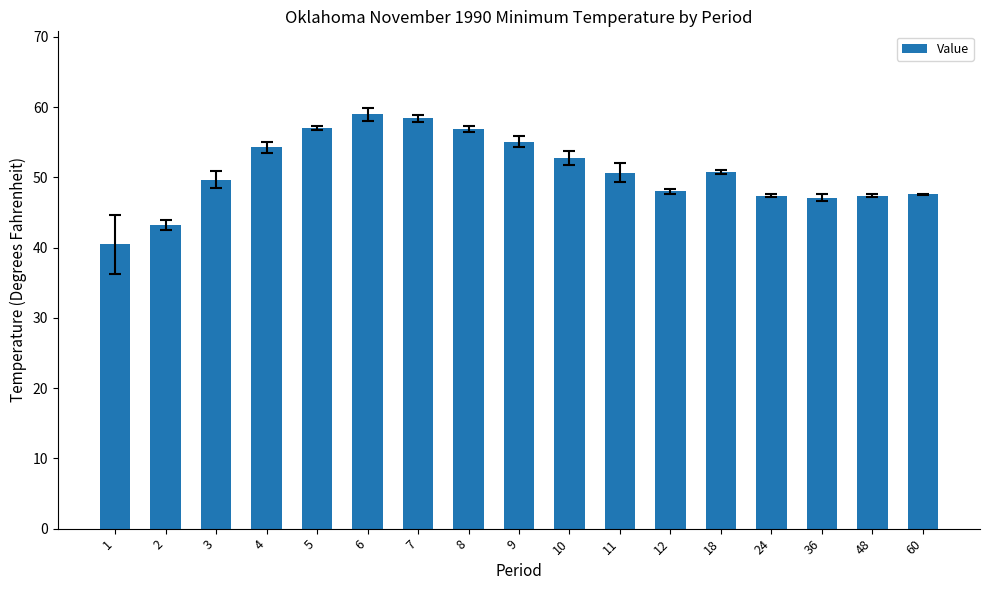

What is the approximate value at 8?

56.9